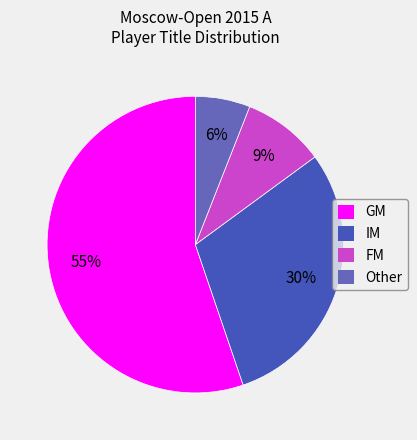

Is FM the majority of the pie?

No